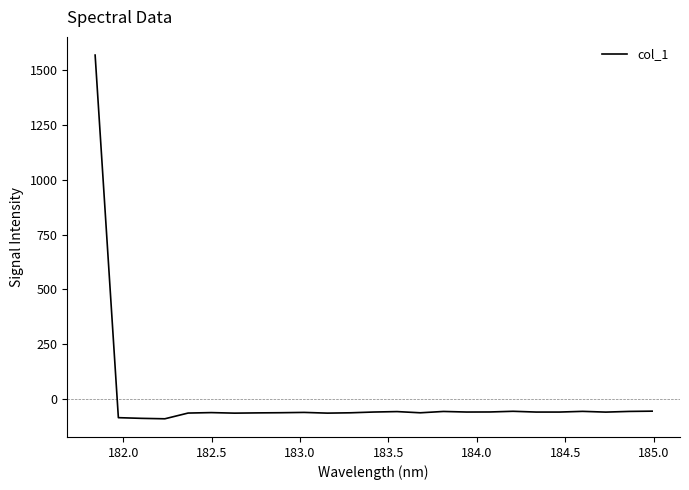

What is the minimum value shown in the chart?

-88.3